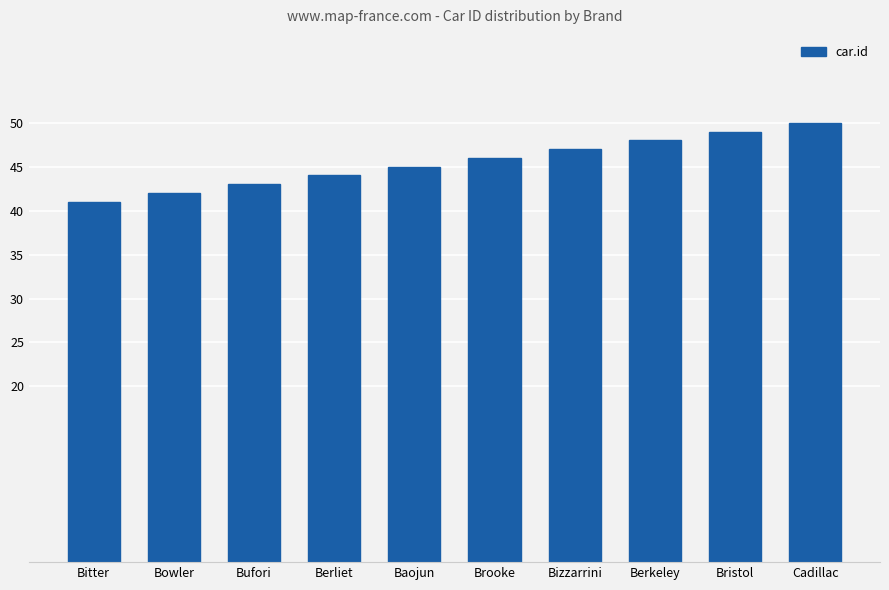

Reading left to right, extract all data points from this chart.

Bitter=41	Bowler=42	Bufori=43	Berliet=44	Baojun=45	Brooke=46	Bizzarrini=47	Berkeley=48	Bristol=49	Cadillac=50